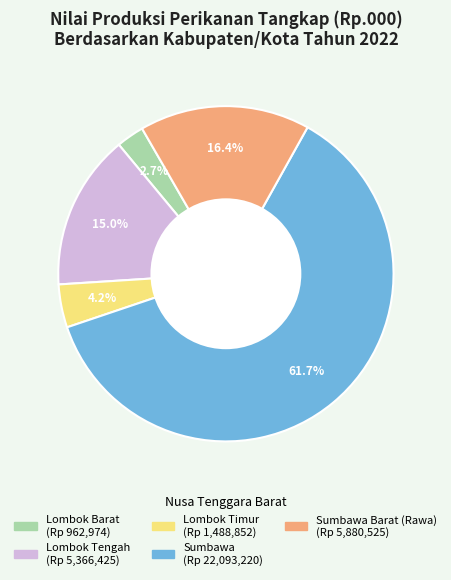

Does any single category account for the majority?

Yes